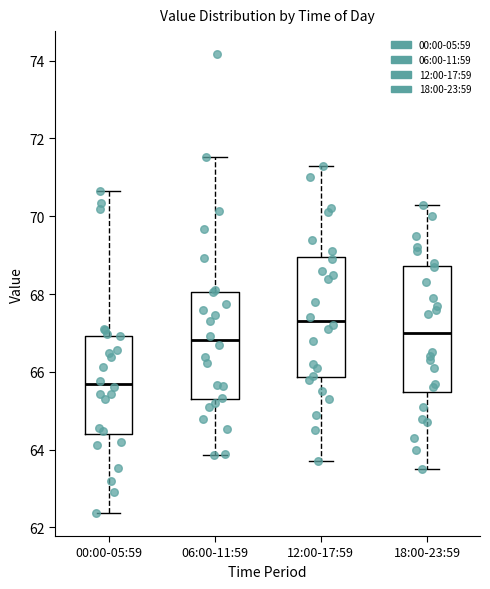

Which box's median line is the highest?

12:00-17:59